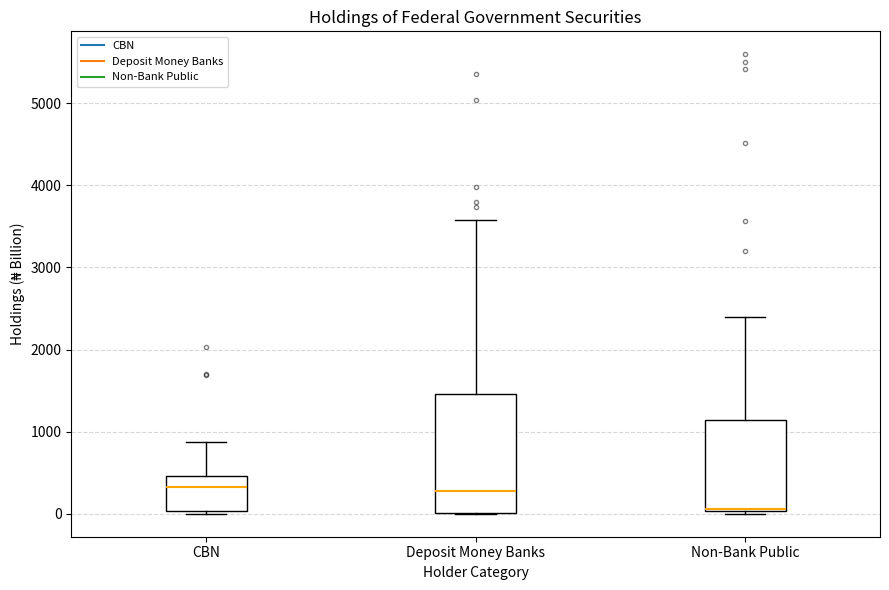

Reading left to right, read every box against the y-axis: the position of its median line, the range the box covers, and the ends of its whiskers. The values are not printed on the chart, so give them approximately, as read against the axis.

CBN: median 300, box 0 to 500, whiskers 0 (just below the box's lower edge) to 900
Deposit Money Banks: median 300, box 0 to 1500, whiskers 0 to 3600
Non-Bank Public: median 100, box 0 to 1100, whiskers 0 to 2400